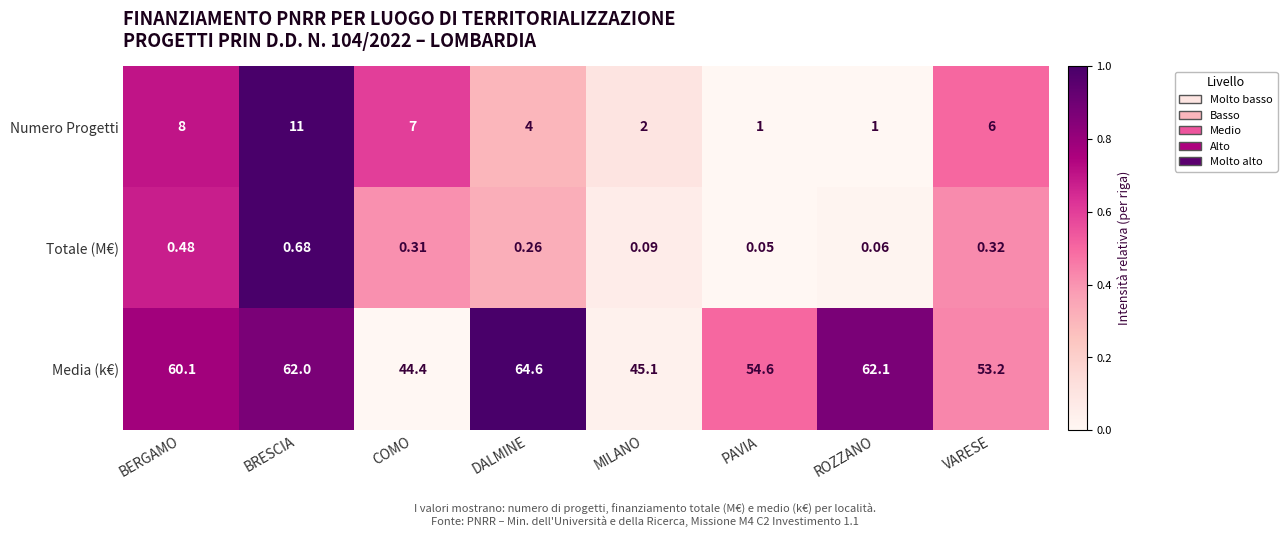

Between DALMINE and PAVIA, which series saw the biggest shift?

Media (k€)